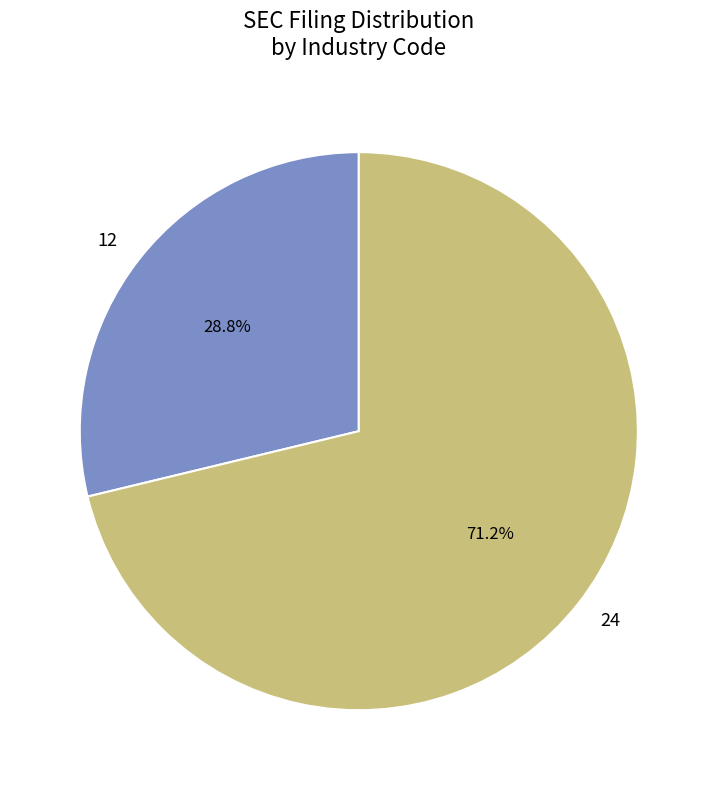

To the nearest percent, what is the combined percentage of 12 and 24?

100%